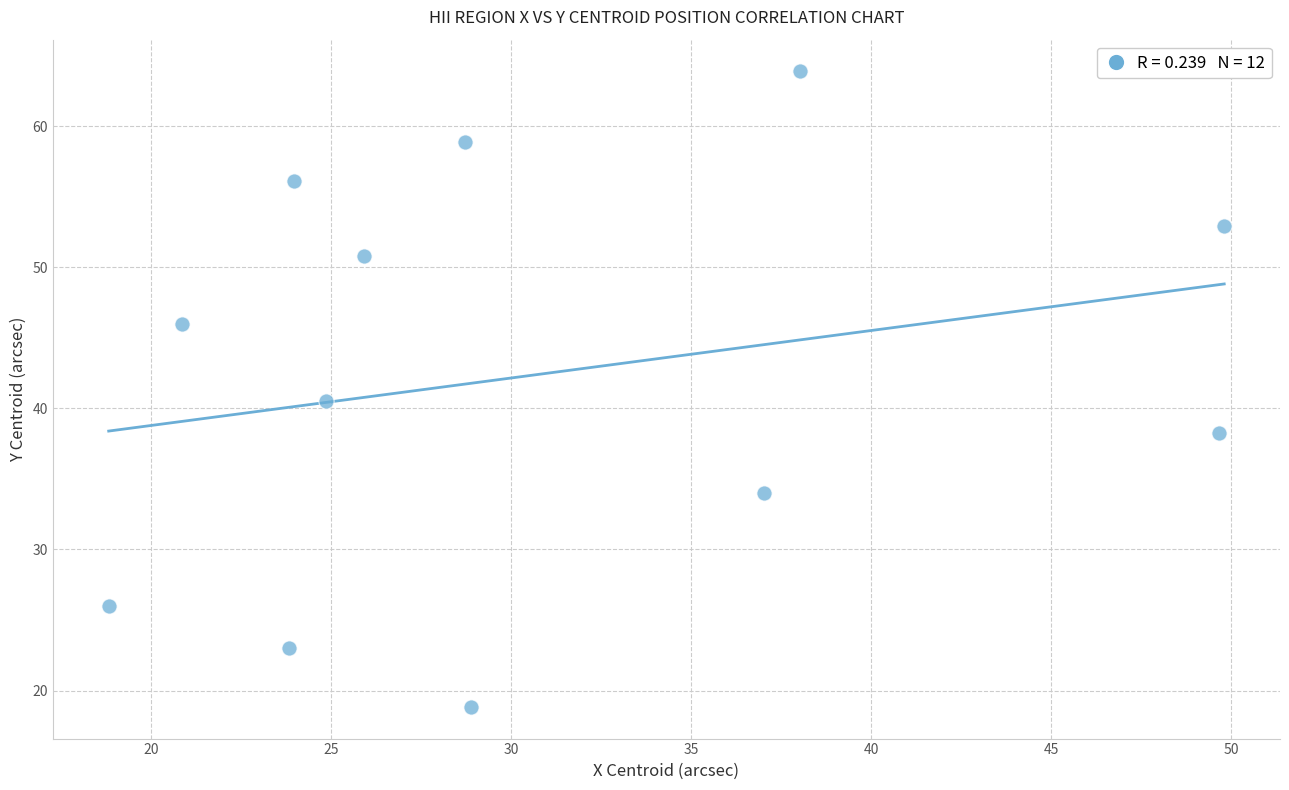

What is the range of X values (max minus min)?

31.0